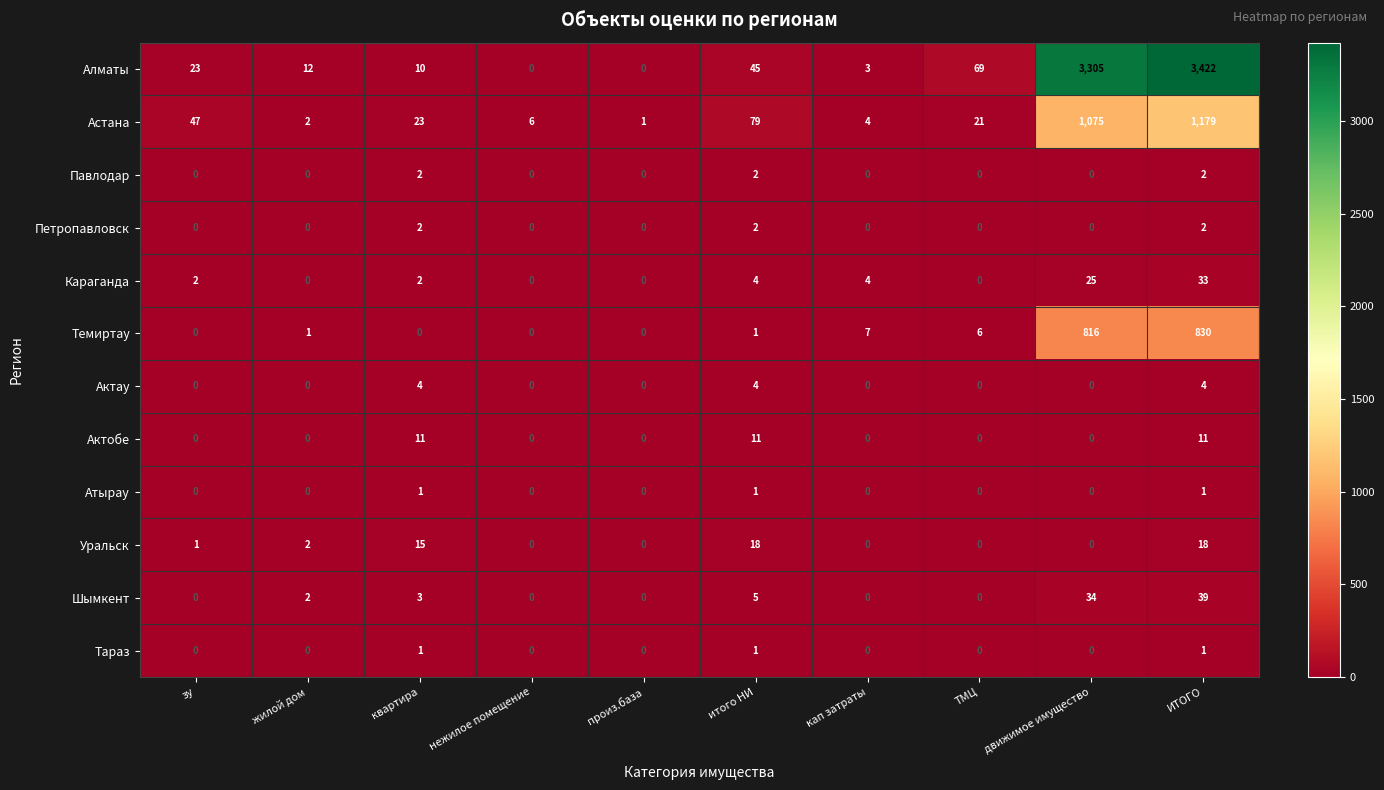

What is the spread (max minus min) of values at жилой дом?

12